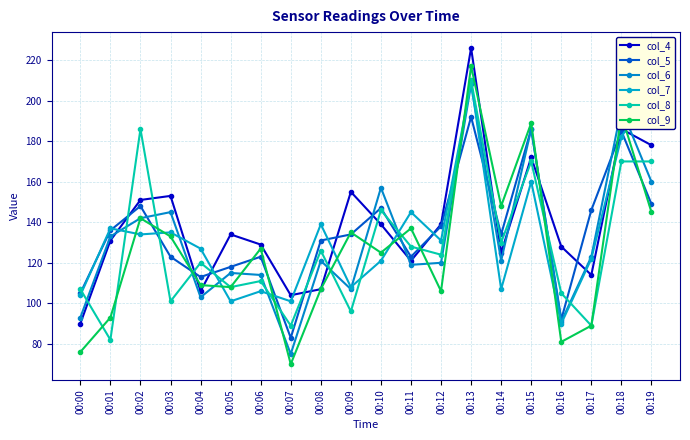

Where is the first local minimum for col_5?

00:04